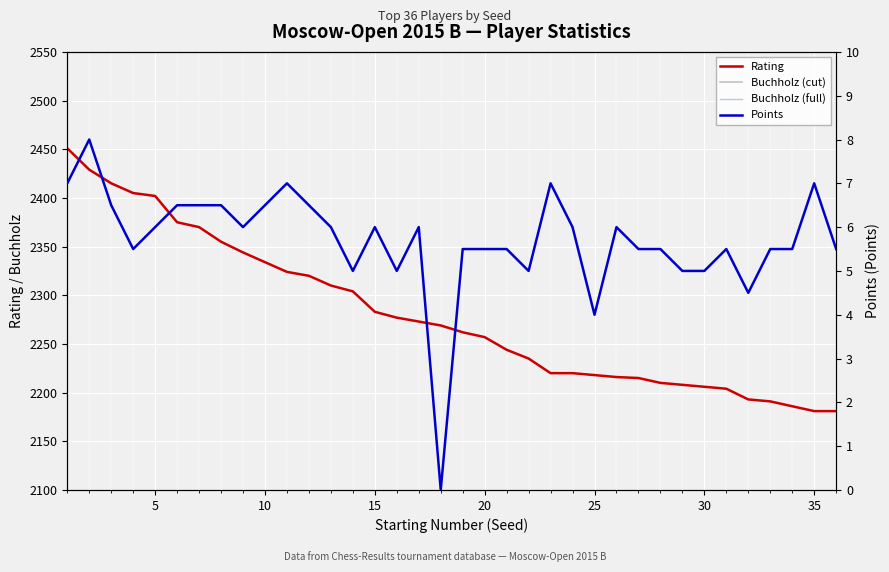

Reading right to left, extract all data points from this chart.

Rating: 2181.0	2181.0	2186.0	2191.0	2193.0	2204.0	2206.0	2208.0	2210.0	2215.0	2216.0	2218.0	2220.0	2220.0	2235.0	2244.0	2257.0	2262.0	2269.0	2273.0	2277.0	2283.0	2304.0	2310.0	2320.0	2324.0	2334.0	2344.0	2355.0	2370.0	2375.0	2402.0	2405.0	2415.0	2429.0	2451.0
Buchholz (cut): 44.0	46.5	40.5	45.5	43.5	47.0	43.5	46.0	47.5	46.5	55.0	50.0	51.5	52.0	47.5	49.0	46.5	45.5	27.0	48.0	45.5	43.5	37.0	49.0	45.0	42.0	48.0	48.0	48.5	49.0	54.0	43.0	44.0	53.0	52.5	55.5
Buchholz (full): 42.0	43.0	37.0	42.0	39.5	43.5	41.0	43.0	43.5	42.0	50.5	46.0	47.5	48.5	44.0	45.0	43.5	42.0	26.0	45.5	41.5	40.0	34.0	45.0	41.5	39.5	44.5	44.0	44.0	45.0	50.5	39.5	40.5	48.5	48.5	51.5
Points: 5.5	7.0	5.5	5.5	4.5	5.5	5.0	5.0	5.5	5.5	6.0	4.0	6.0	7.0	5.0	5.5	5.5	5.5	0.0	6.0	5.0	6.0	5.0	6.0	6.5	7.0	6.5	6.0	6.5	6.5	6.5	6.0	5.5	6.5	8.0	7.0